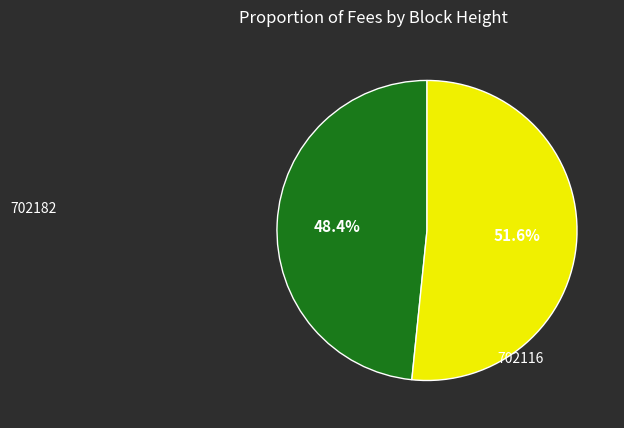

Is there any slice that represents more than half of the pie?

Yes